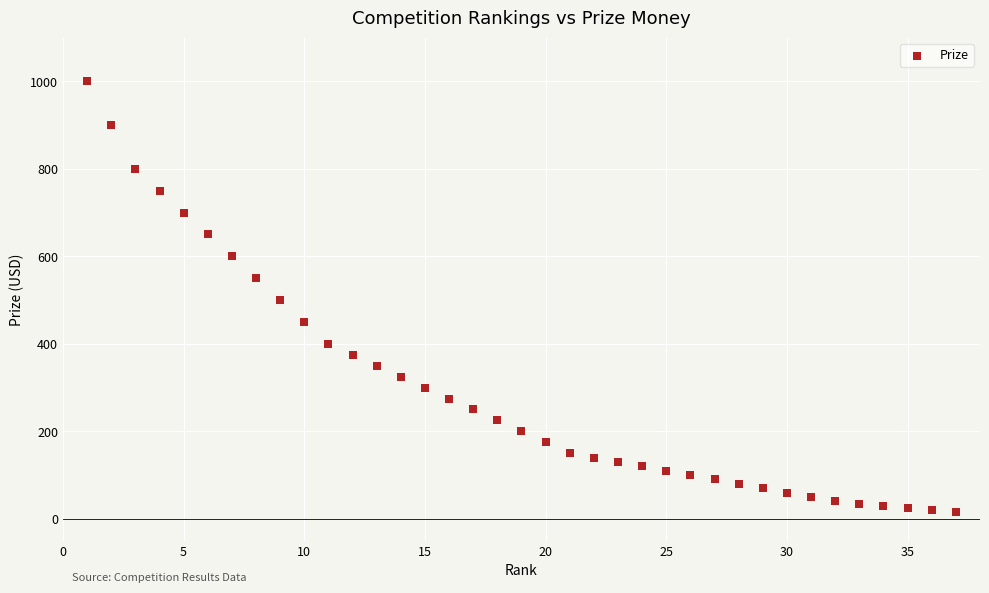

What is the range of X values (max minus min)?

36